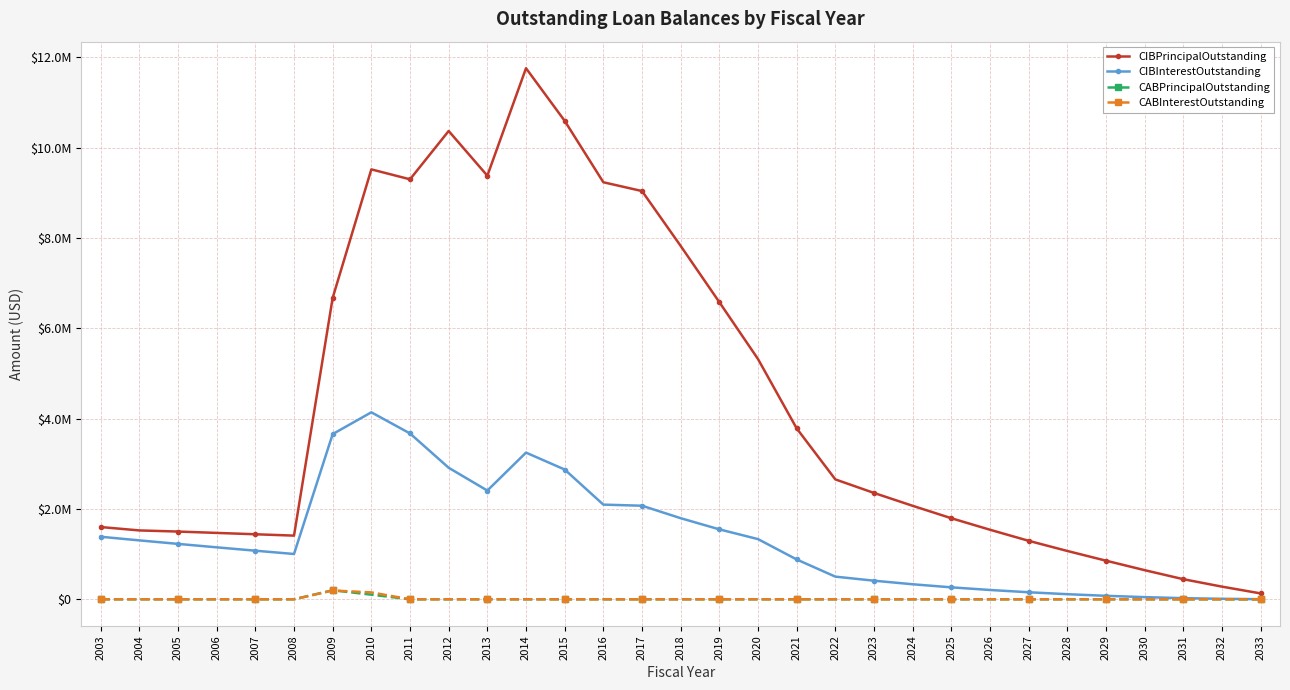

What is the sum of all CIBInterestOutstanding values?

41937359.0